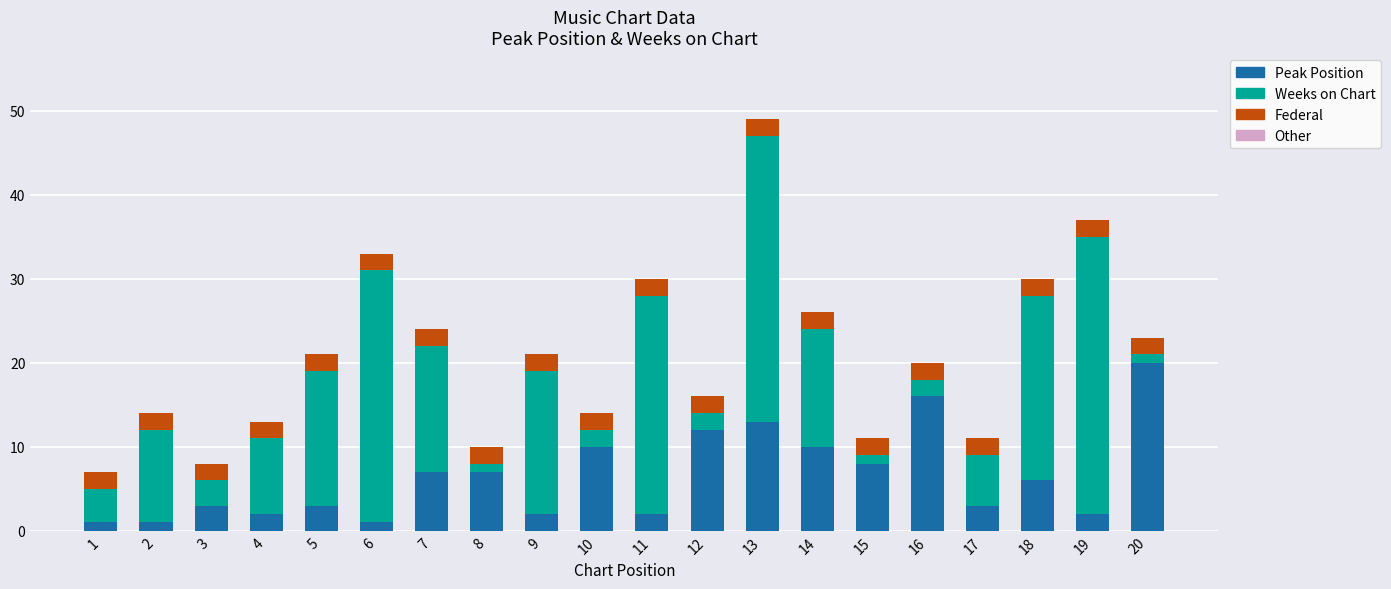

At which category is the sum across all series the highest?

13